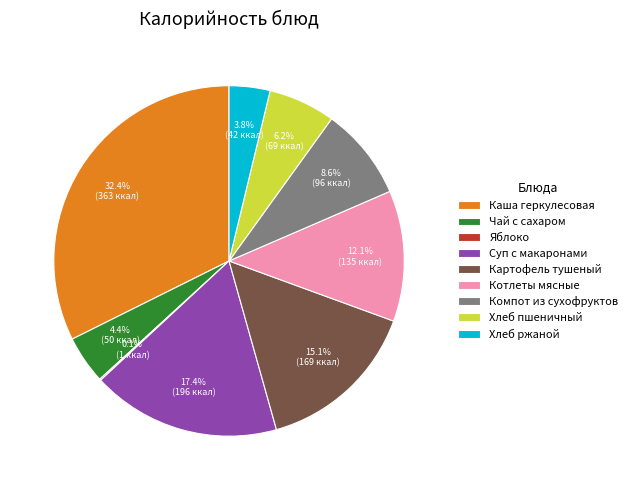

Which slice is the largest?

Каша геркулесовая